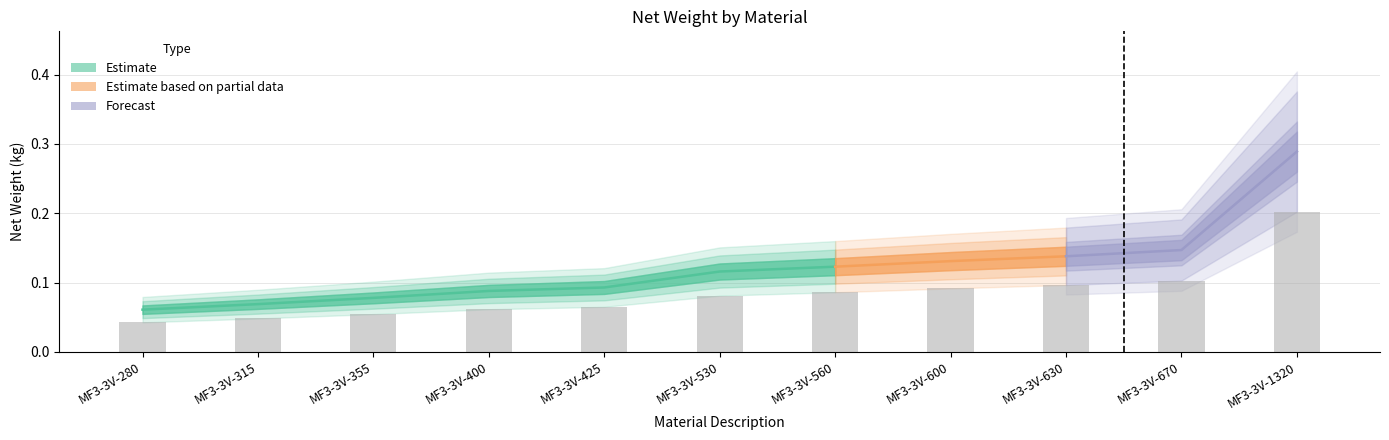

What is the difference between the values at MF3-3V-280 and MF3-3V-630?

0.1